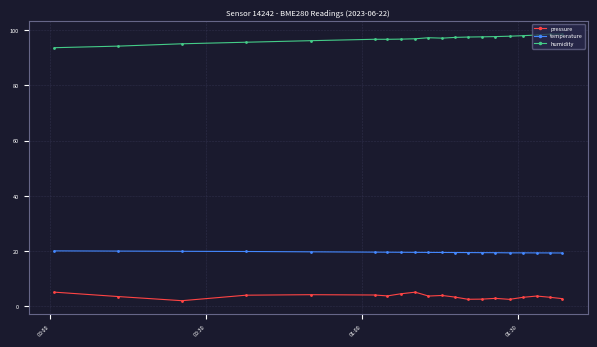

What is the difference between the maximum and minimum values in the temperature series?

0.8